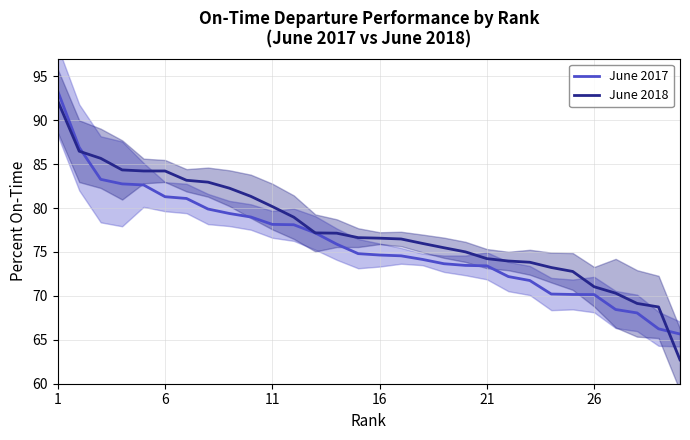

What is the minimum value for June 2017?

65.7